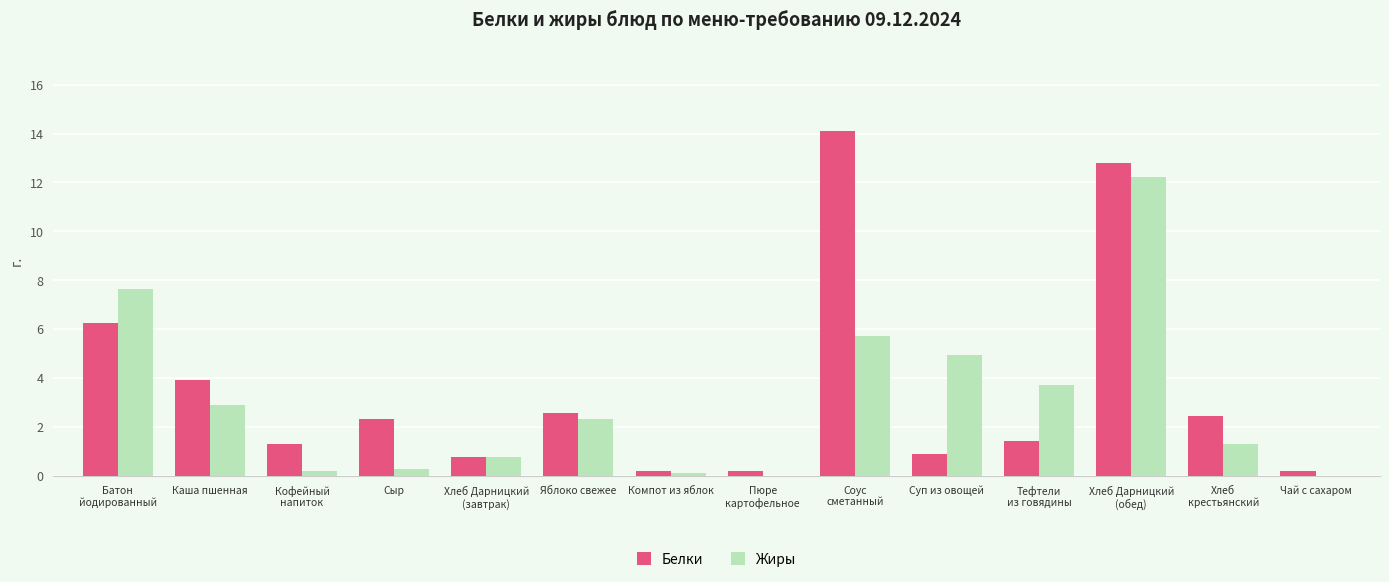

What is the total value across all series at Яблоко свежее?

4.9